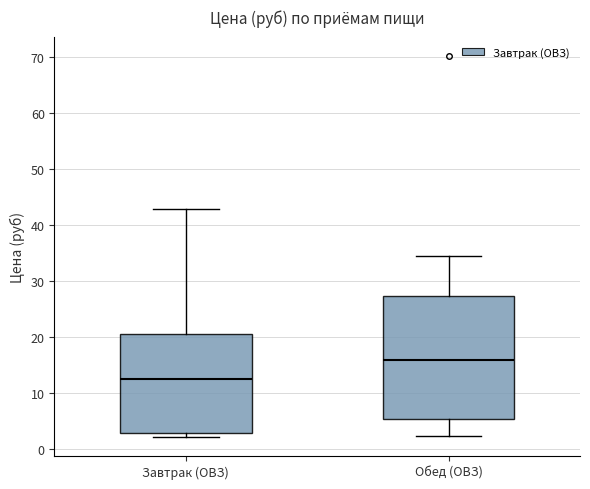

Where does the upper whisker of the box for Завтрак (ОВЗ) end on the y-axis? The values are not printed on the chart, so give them approximately, as read against the axis.

43